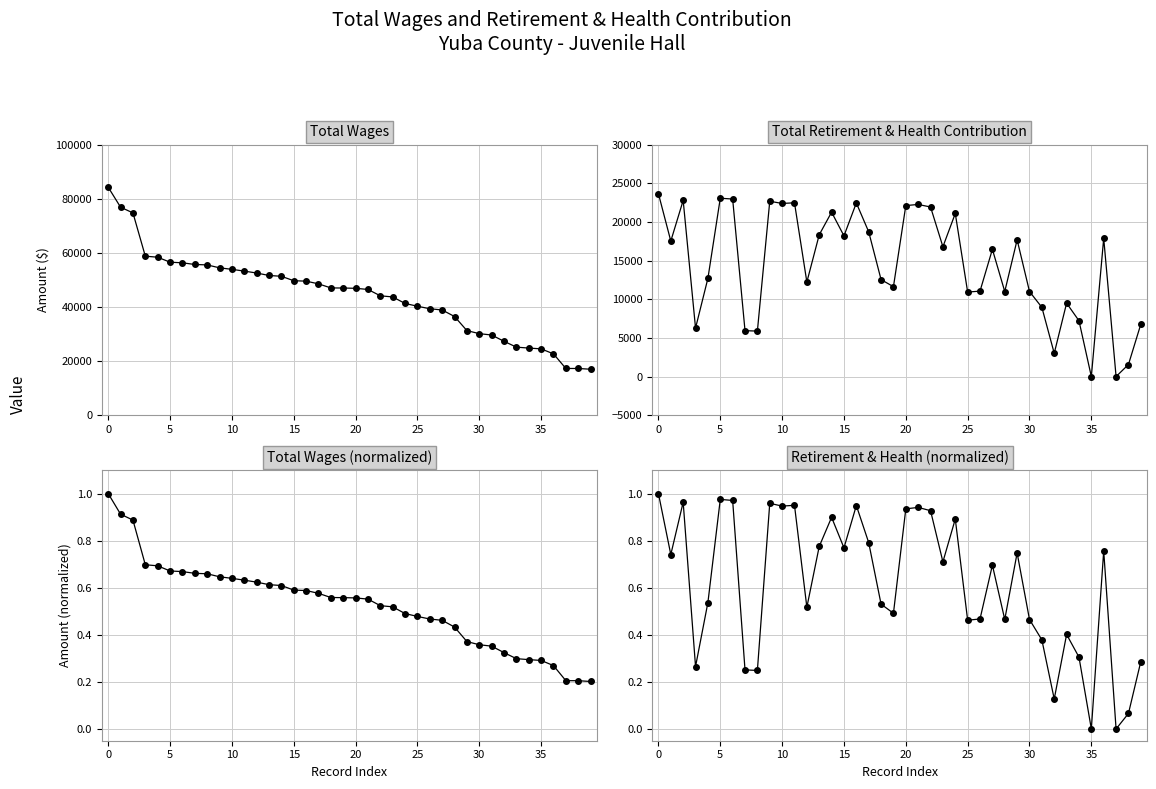

What is the label of the 15th point from the left?

14